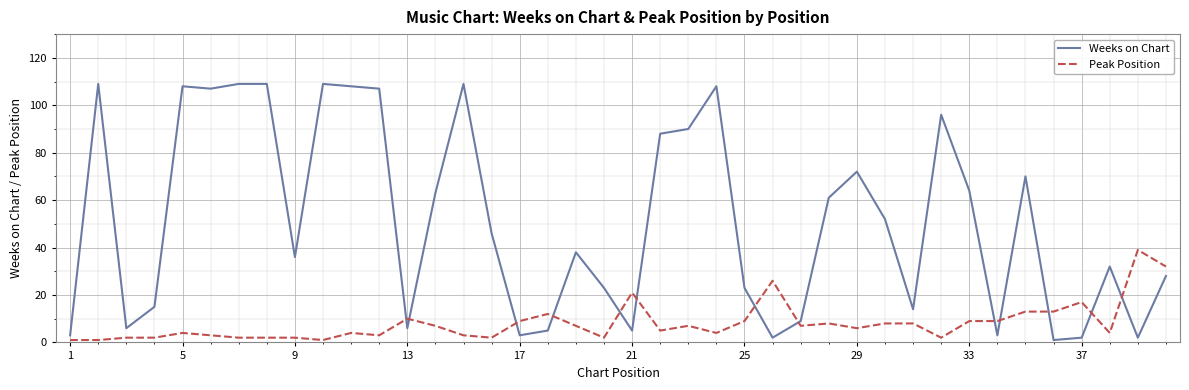

What is the maximum value shown in the chart?

109